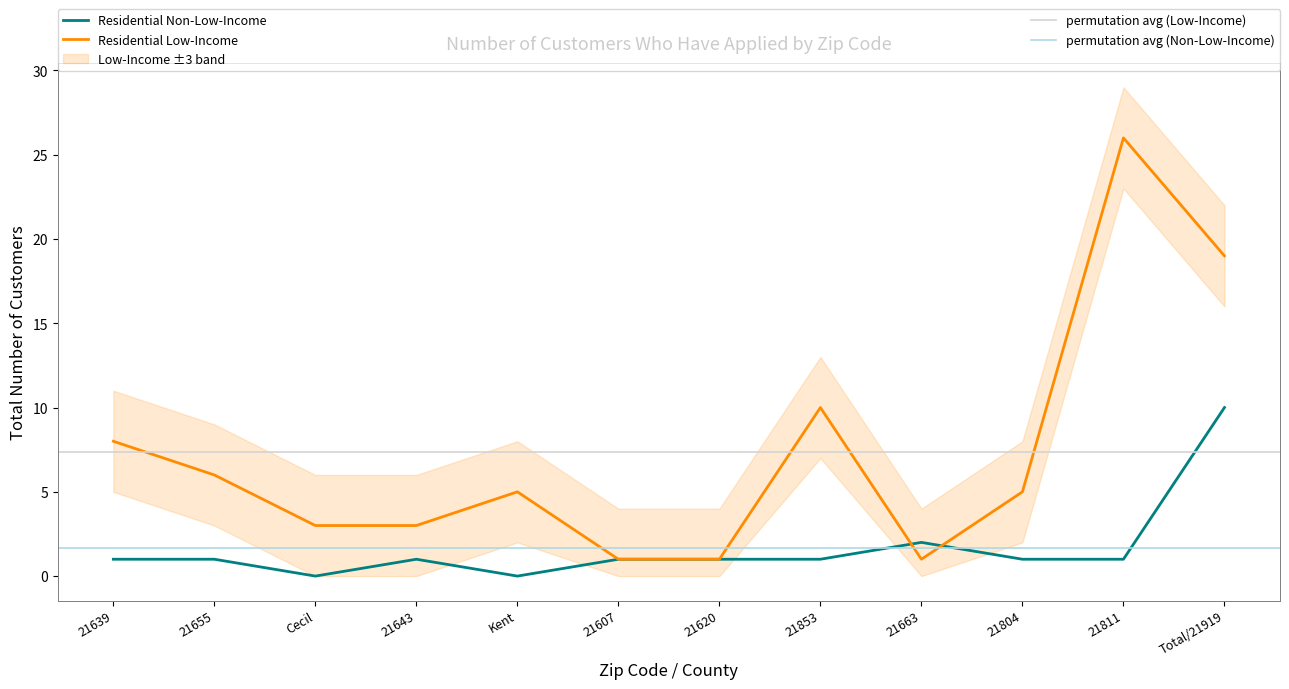

Between which two adjacent categories do Residential Non-Low-Income and Residential Low-Income first intersect?

21853 and 21663